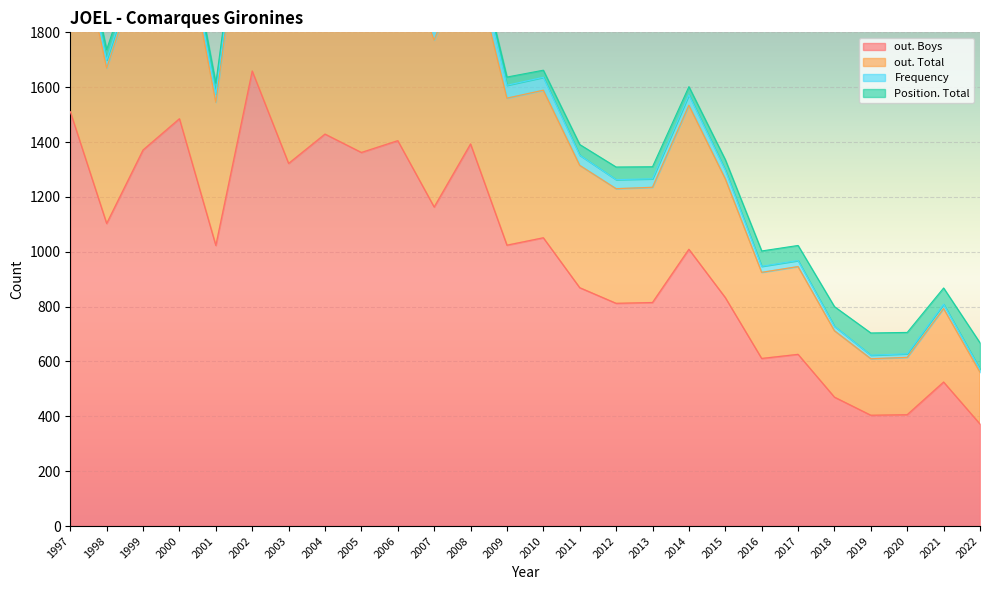

Which category has the highest value in the out. Total series?

2002